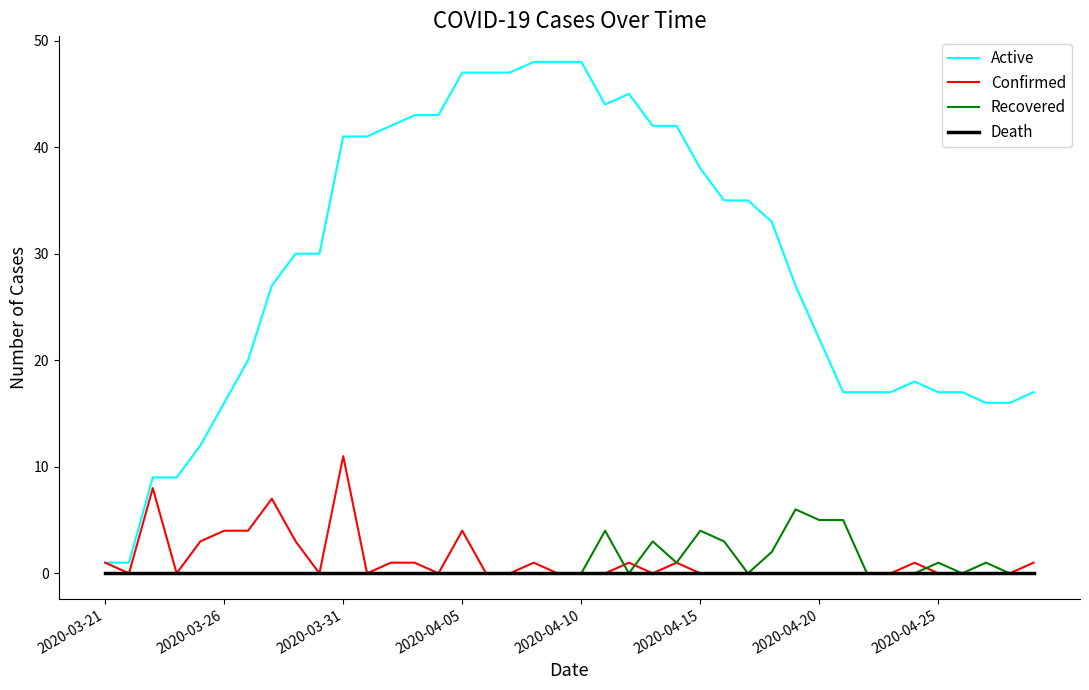

What is the sum of all Confirmed values?

52